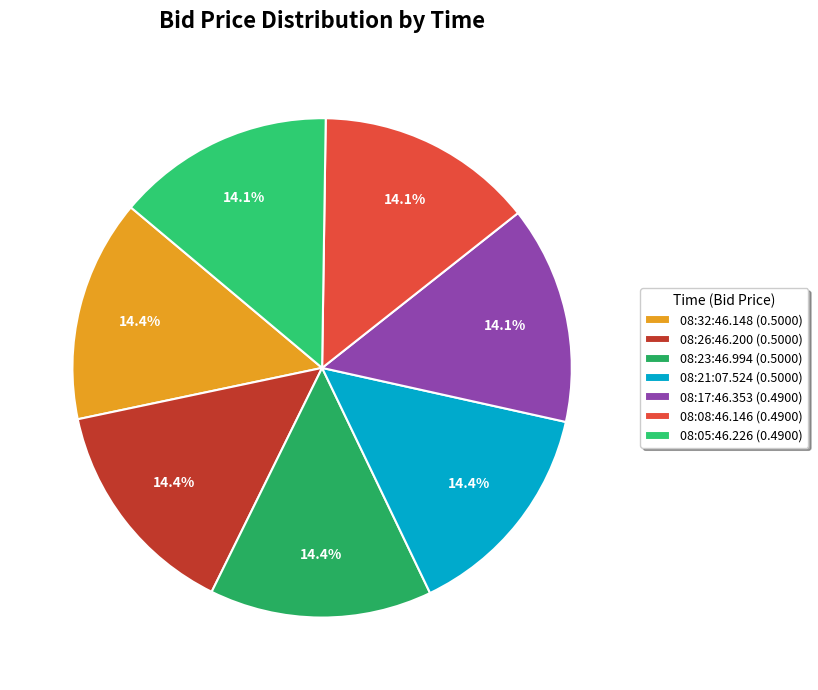

Rank the categories by value from highest to lowest.

08:32:46.148, 08:26:46.200, 08:23:46.994, 08:21:07.524, 08:17:46.353, 08:08:46.146, 08:05:46.226